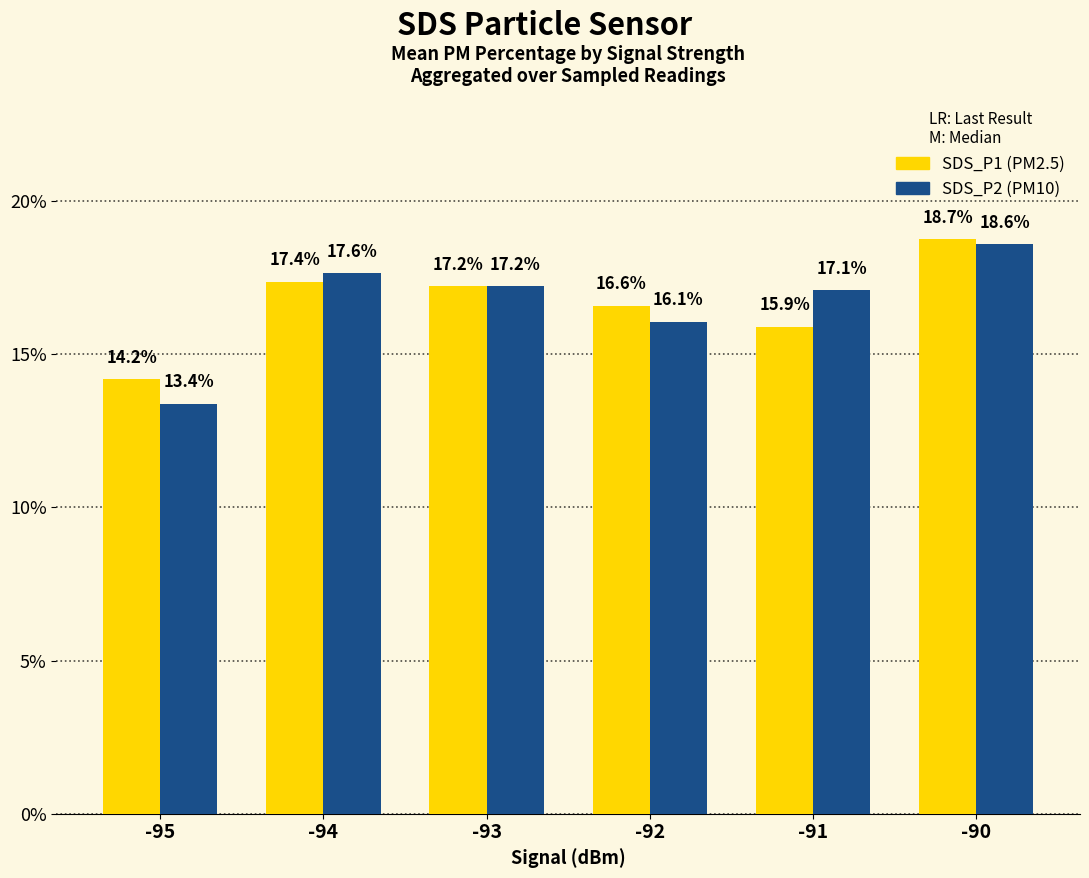

What is the spread (max minus min) of values at -92?

0.5